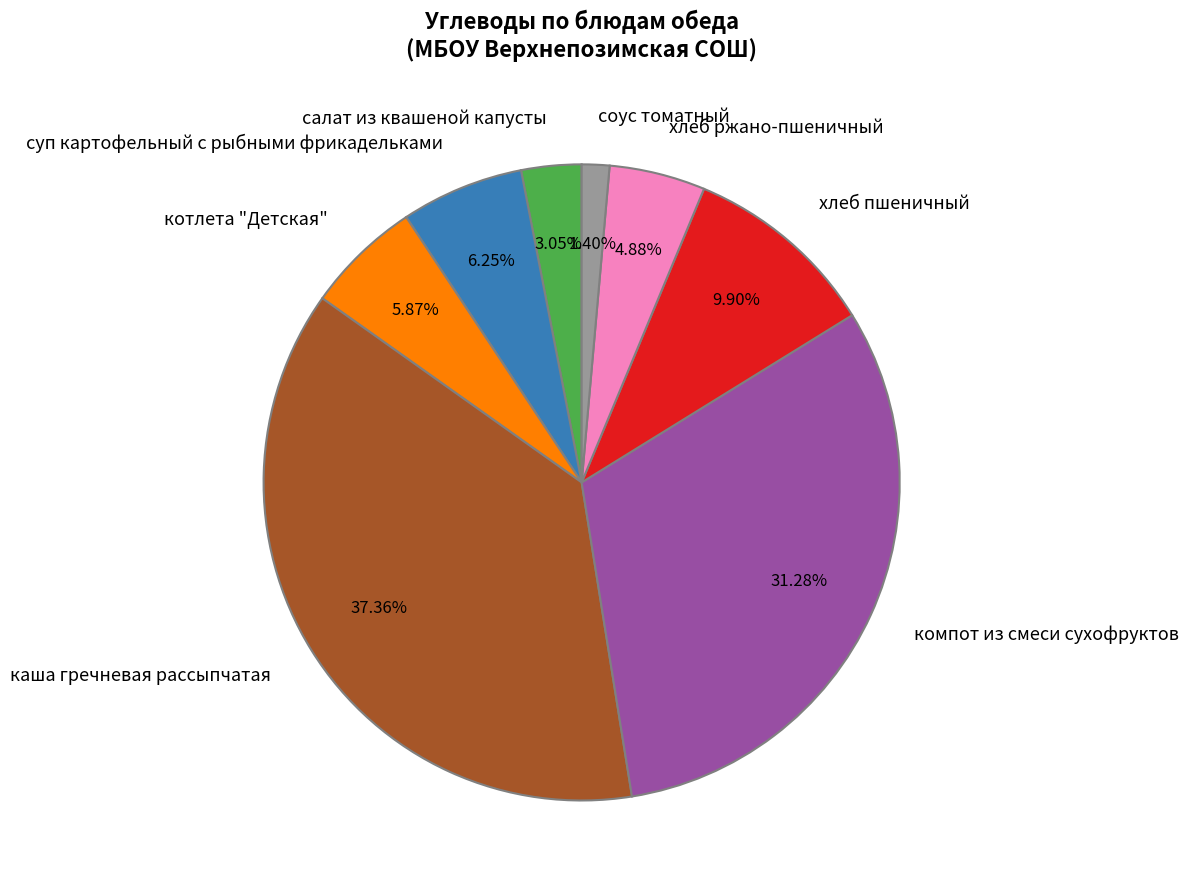

What is the smallest slice in the pie chart?

соус томатный